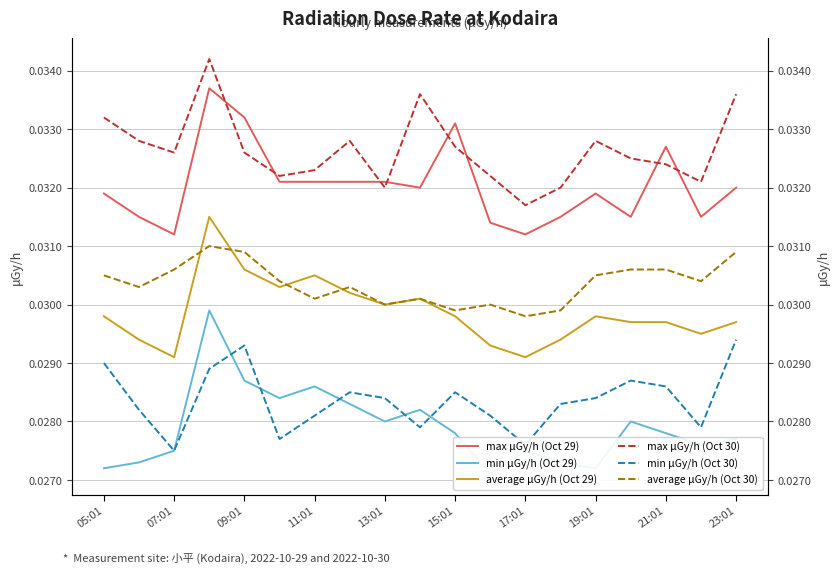

True or false: min μGy/h (Oct 30) and max μGy/h (Oct 29) cross at least once.

False